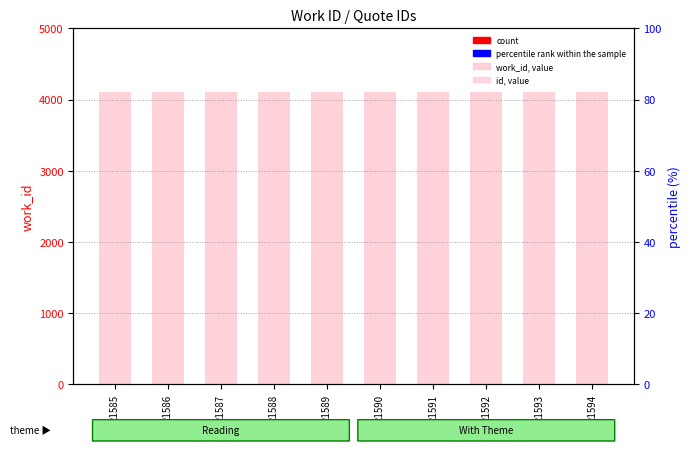

List the labels in order of percentile rank within sample value, largest first.

21590, 21585, 21586, 21587, 21588, 21589, 21591, 21592, 21593, 21594